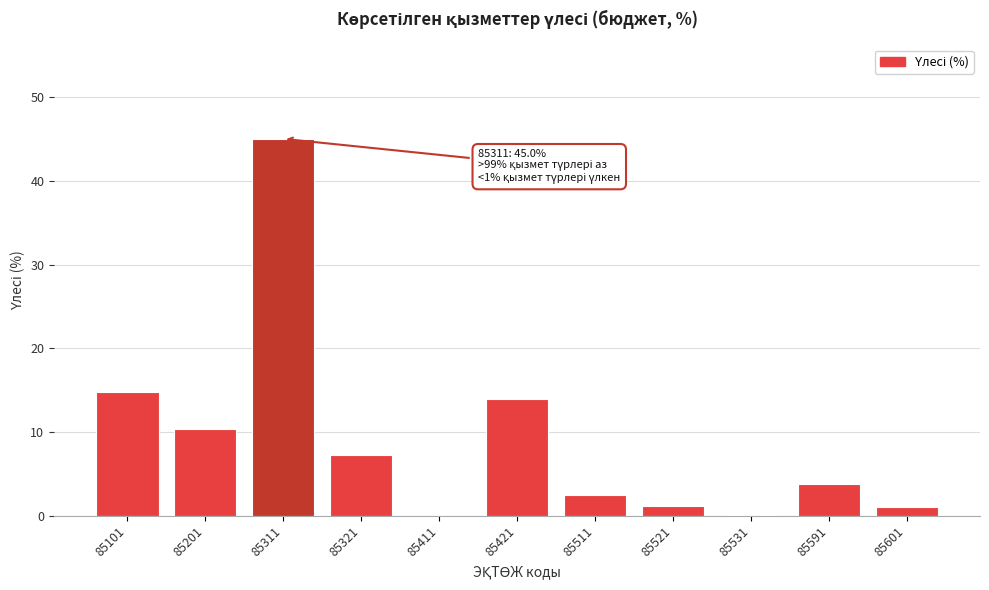

The chart shows a value of 15.7 at 85411. True or false?

False